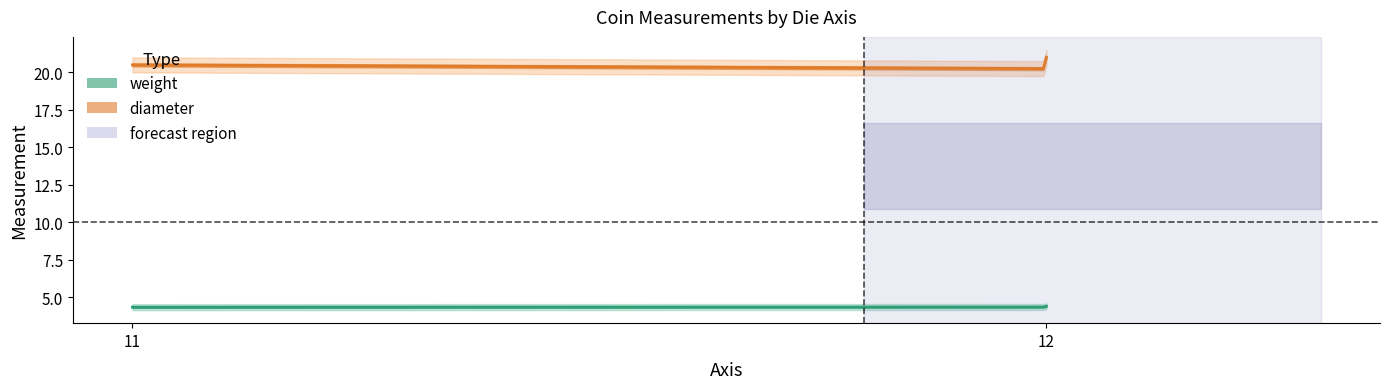

How many lines are shown in the chart?

2